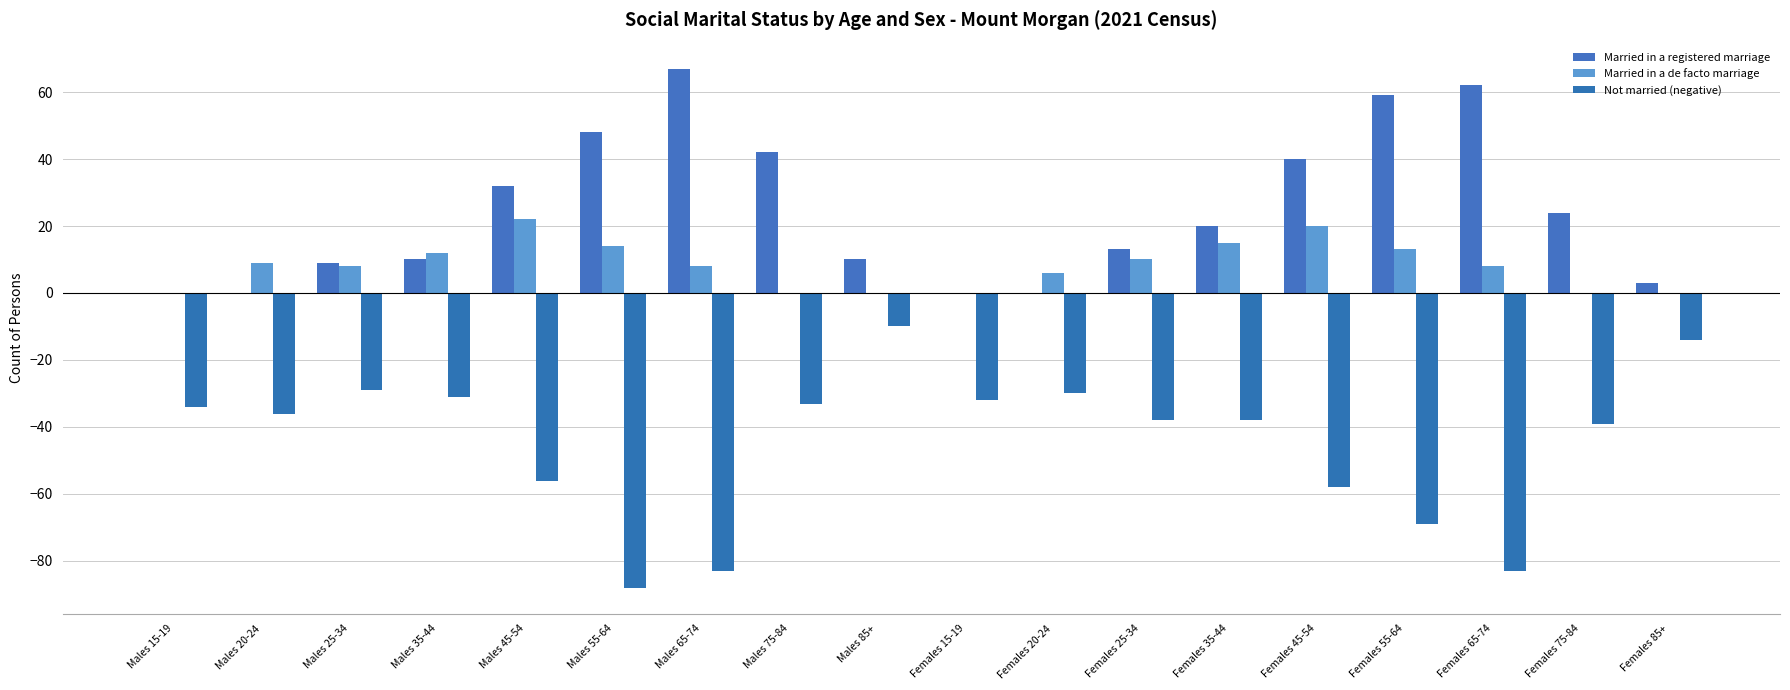

Where does the Married in a registered marriage series first go above 20?

Males 45-54